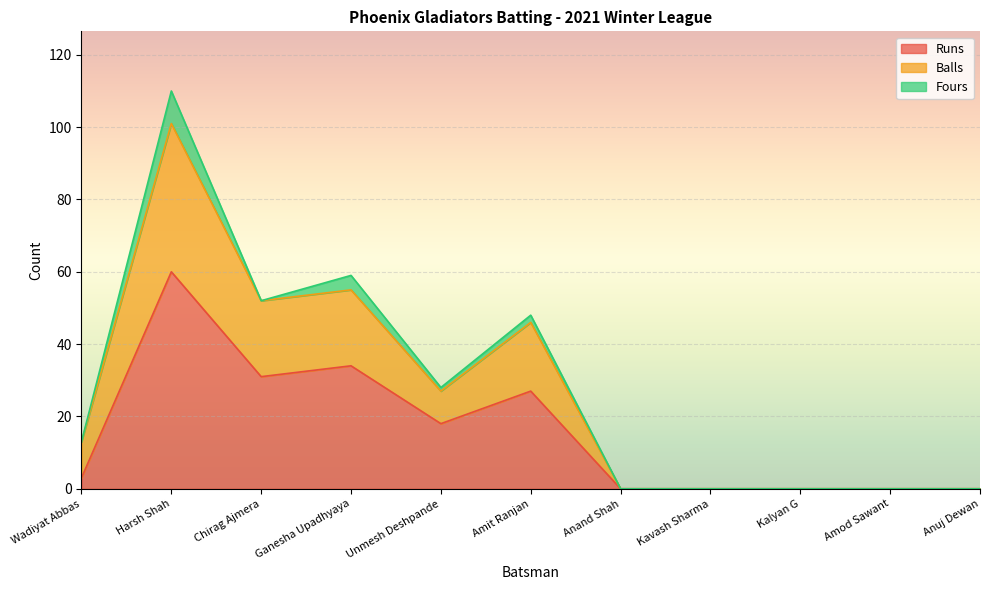

True or false: Runs and Balls intersect in this chart.

False